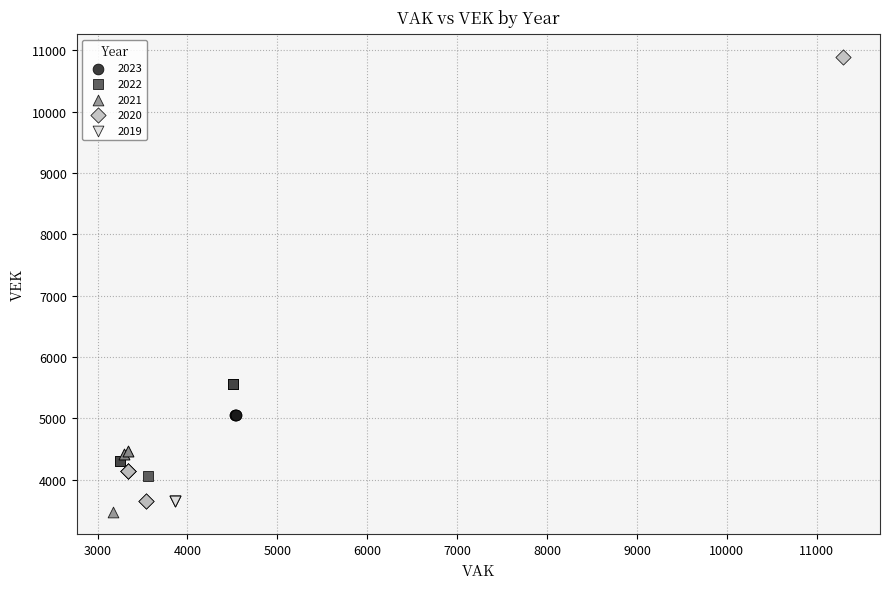

Which series has the largest Y range (max minus min)?

2020